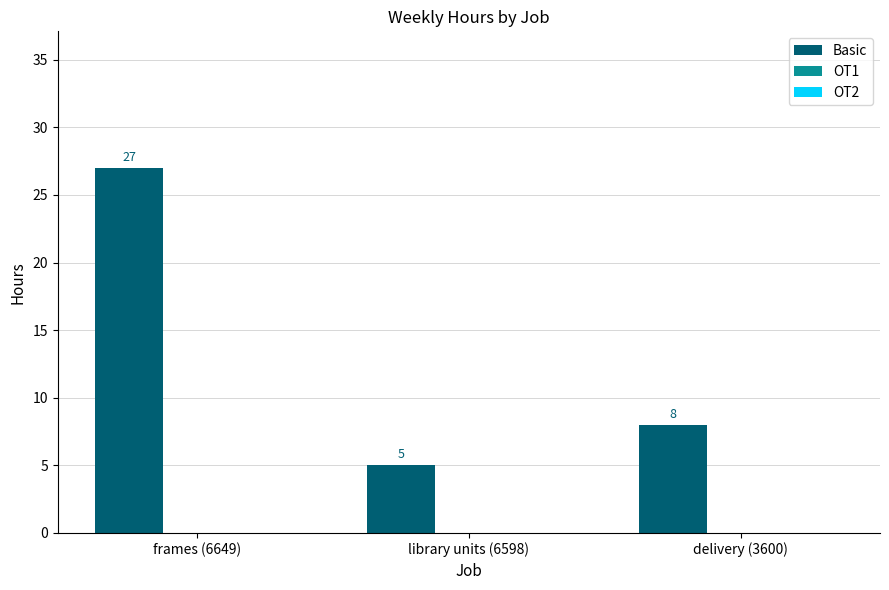

List the labels in order of value, largest first.

frames (6649), delivery (3600), library units (6598)